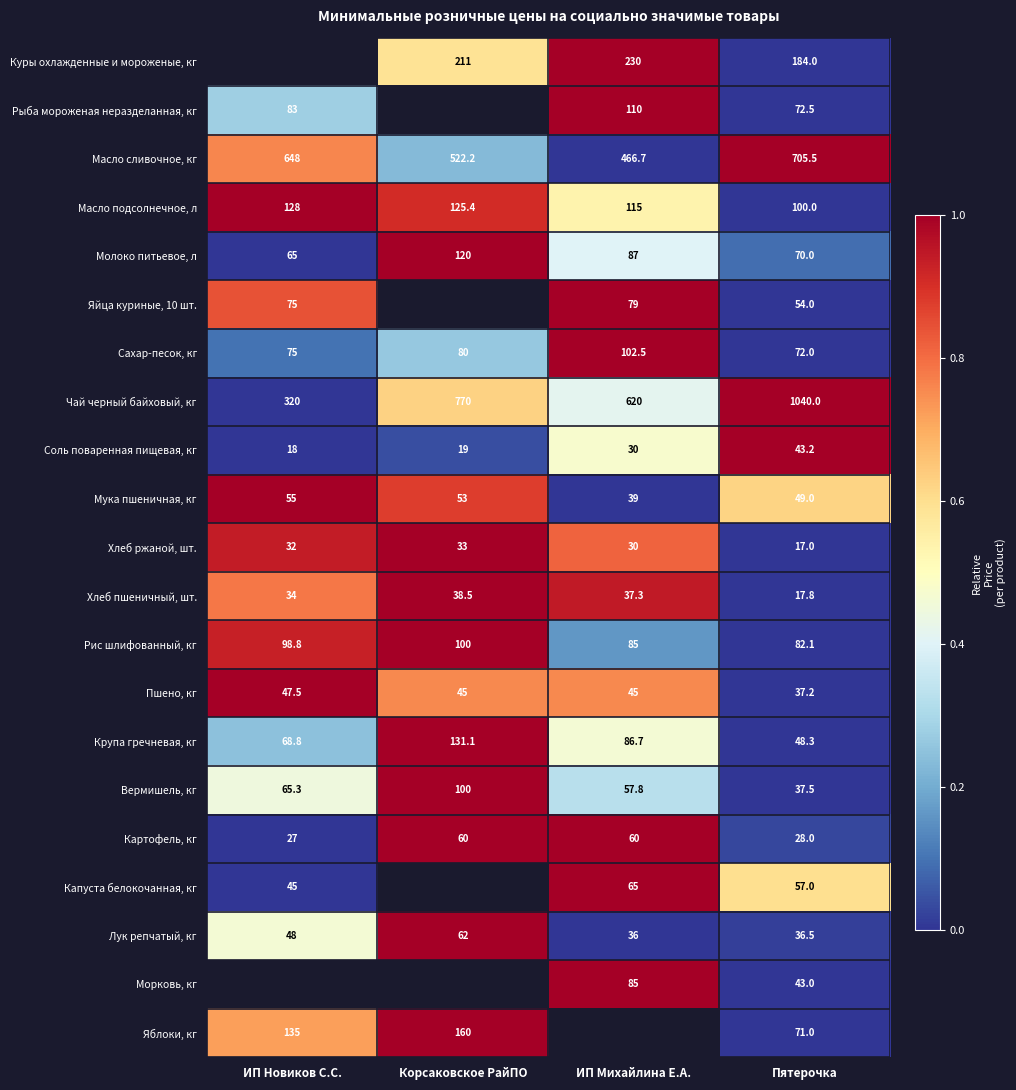

At which label does Молоко питьевое, л first exceed 87?

Корсаковское РайПО